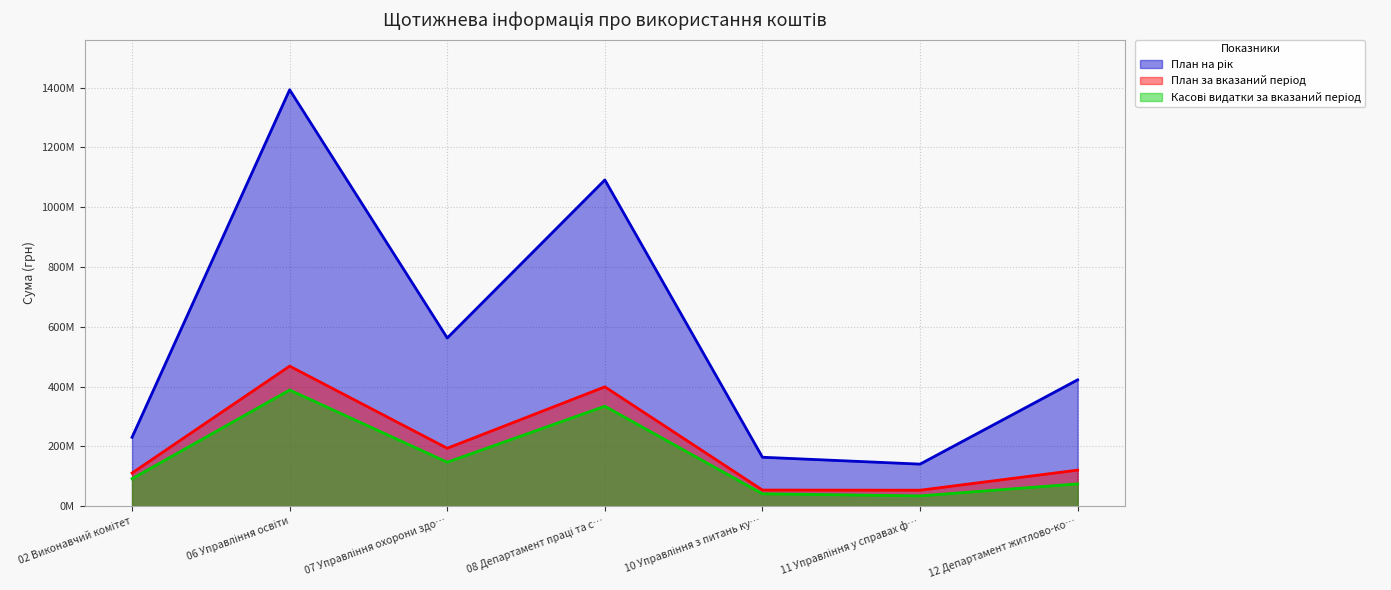

Which series has the largest range (max minus min)?

План на рік